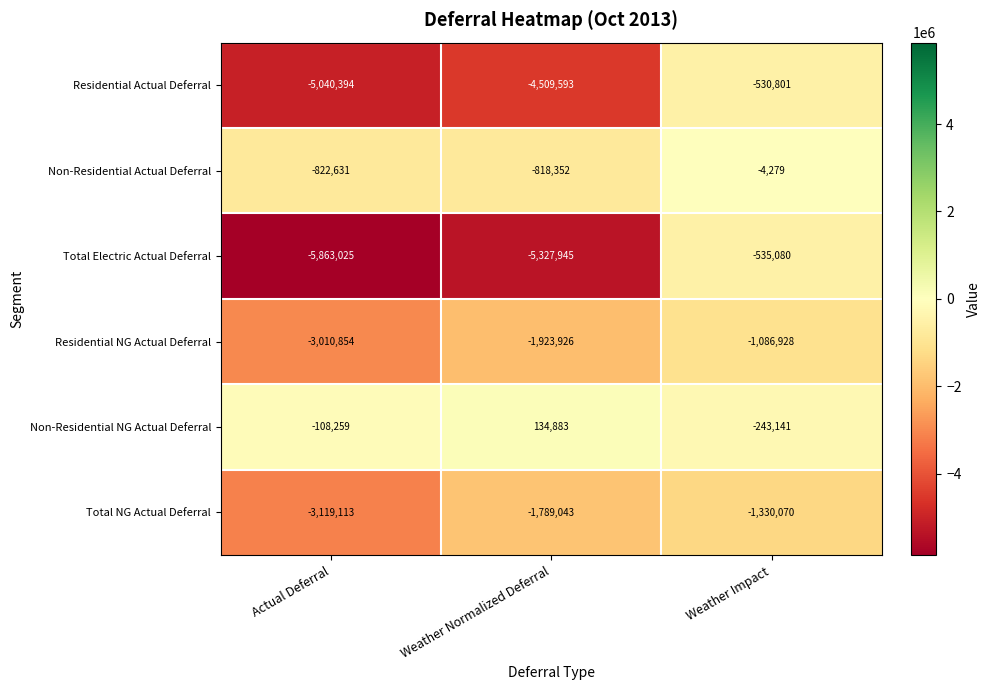

What is the difference between the second highest and minimum values in the Residential Actual Deferral series?

530801